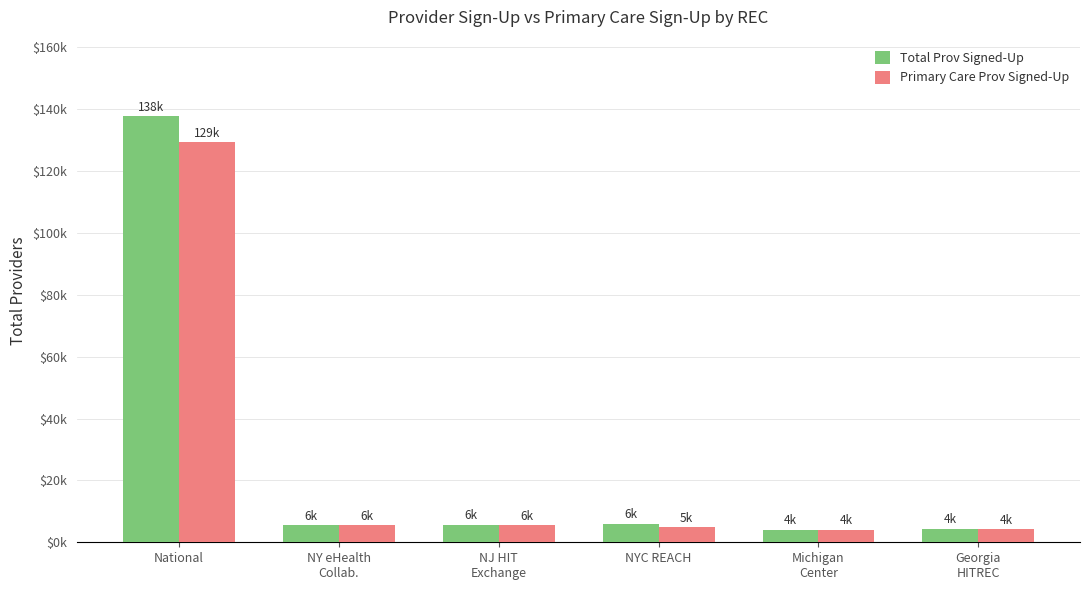

Where is Primary Care Prov Signed-Up nearest to the value 66717?

NY eHealth
Collab.